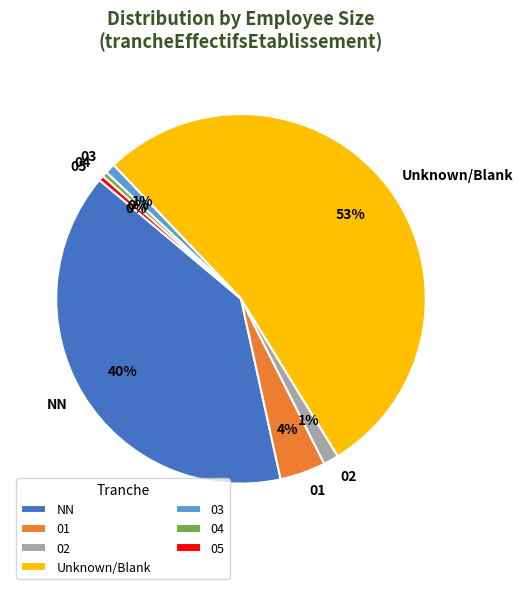

True or false: 05 accounts for 0% of the total.

True